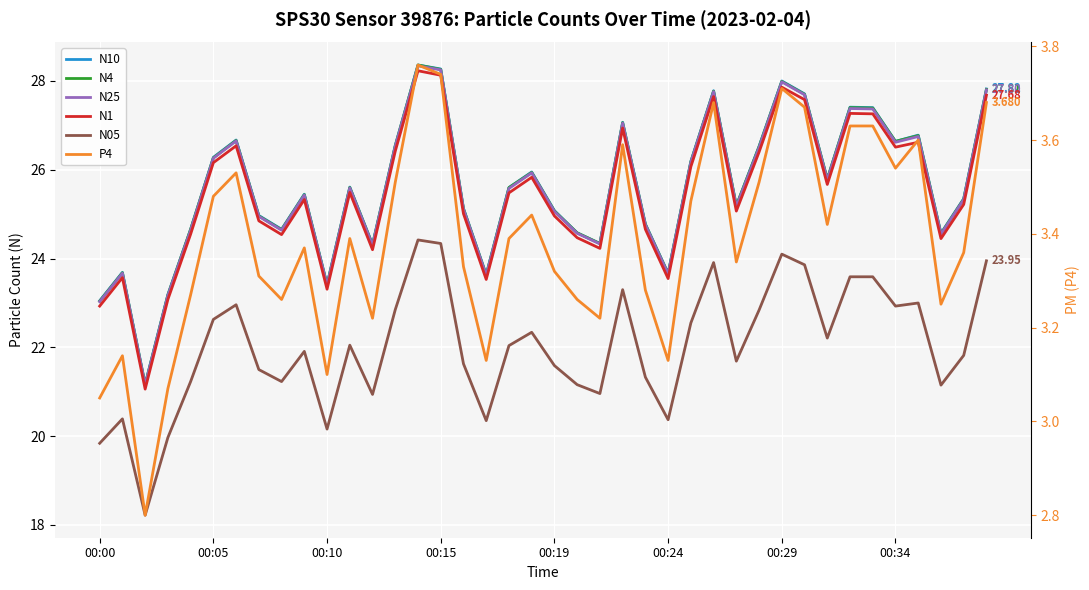

Which has a higher value, 12 or 14?

14